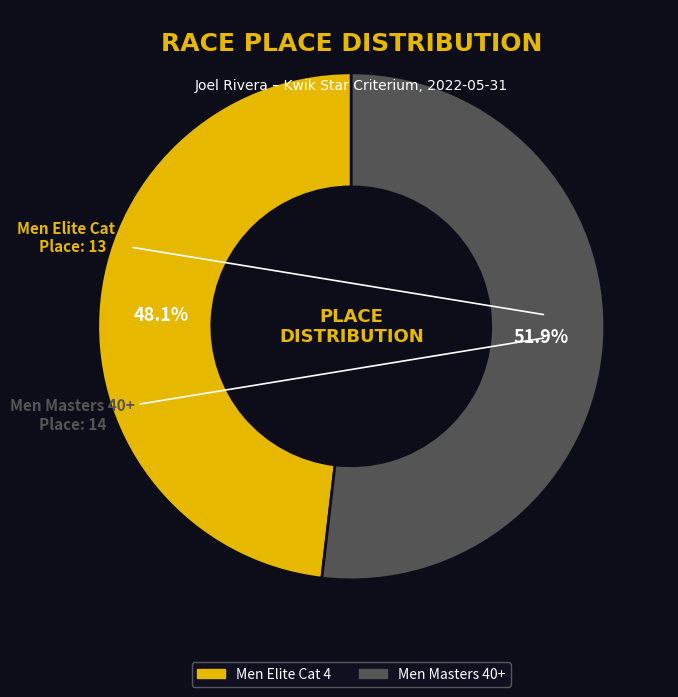

To the nearest percent, what percentage of the pie is Men Masters 40+?

52%